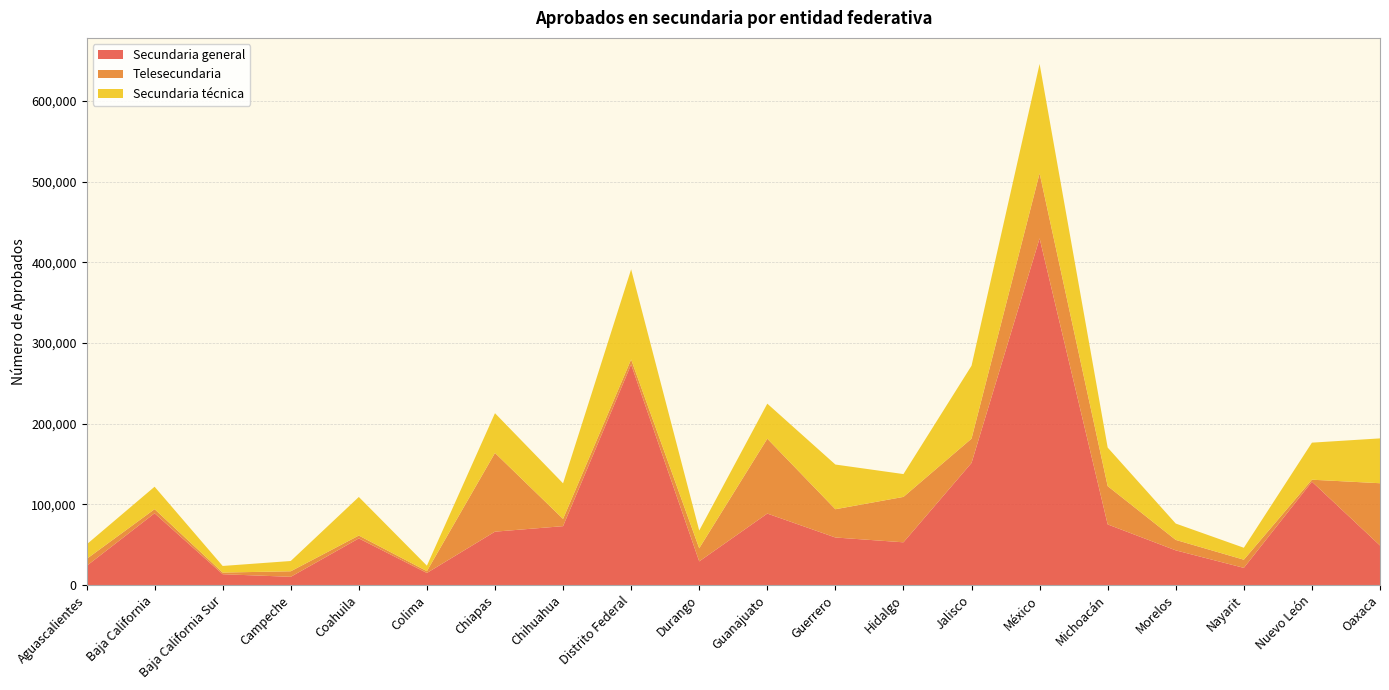

Reading left to right, list all the values displayed in this chart.

Secundaria general: Aguascalientes=23569	Baja California=88904	Baja California Sur=13352	Campeche=10124	Coahuila=57747	Colima=14911	Chiapas=66101	Chihuahua=72927	Distrito Federal=273410	Durango=29246	Guanajuato=88533	Guerrero=58877	Hidalgo=52901	Jalisco=151295	México=429718	Michoacán=75102	Morelos=42918	Nayarit=21217	Nuevo León=128087	Oaxaca=48967
Telesecundaria: Aguascalientes=8614	Baja California=5092	Baja California Sur=2053	Campeche=6863	Coahuila=3542	Colima=2249	Chiapas=97599	Chihuahua=9002	Distrito Federal=6165	Durango=16277	Guanajuato=92841	Guerrero=35038	Hidalgo=56280	Jalisco=30116	México=80597	Michoacán=47462	Morelos=12947	Nayarit=10119	Nuevo León=2435	Oaxaca=77182
Secundaria técnica: Aguascalientes=18005	Baja California=27818	Baja California Sur=8179	Campeche=12743	Coahuila=47825	Colima=6761	Chiapas=49270	Chihuahua=44093	Distrito Federal=111718	Durango=21989	Guanajuato=43420	Guerrero=55397	Hidalgo=28311	Jalisco=90383	México=135605	Michoacán=47784	Morelos=20278	Nayarit=14811	Nuevo León=45916	Oaxaca=55589